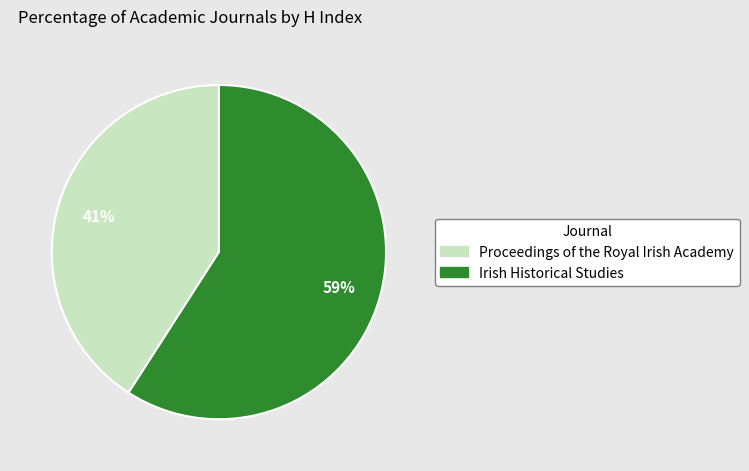

To the nearest percent, what is the difference between the largest and smallest slice percentages?

18%